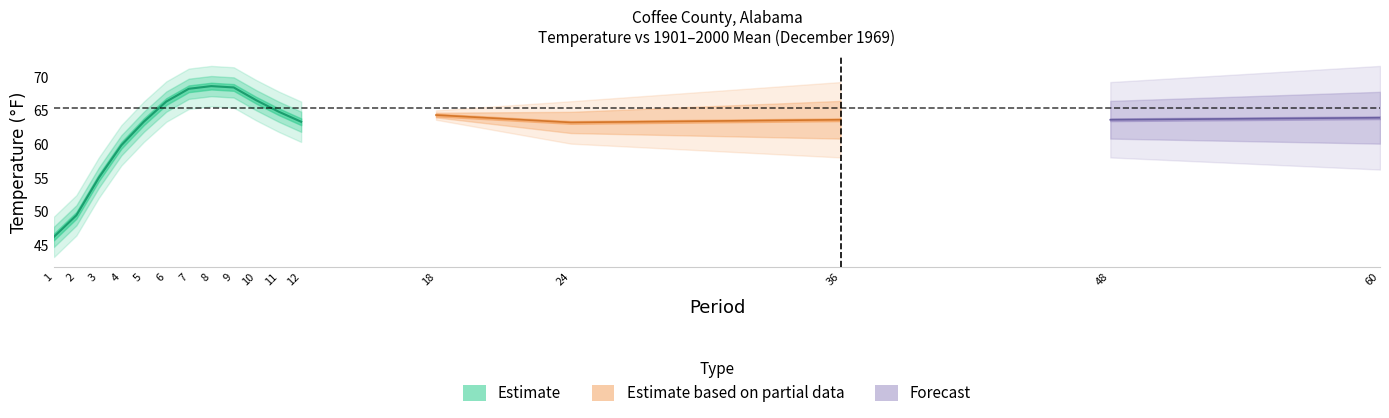

What is the value of the Value point at the 7th from the left?

68.2